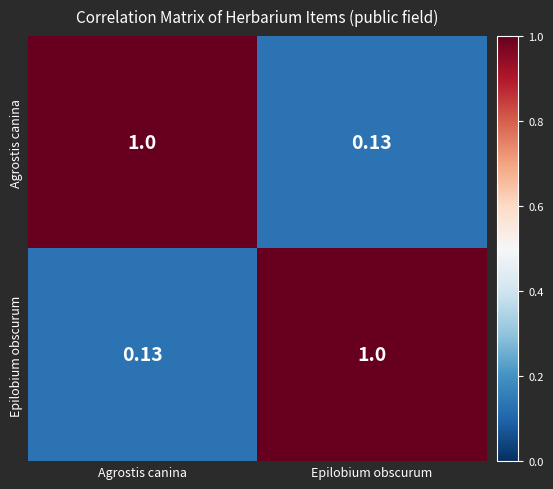

Is the value of Agrostis canina at Epilobium obscurum greater than the value of Epilobium obscurum at Epilobium obscurum?

No